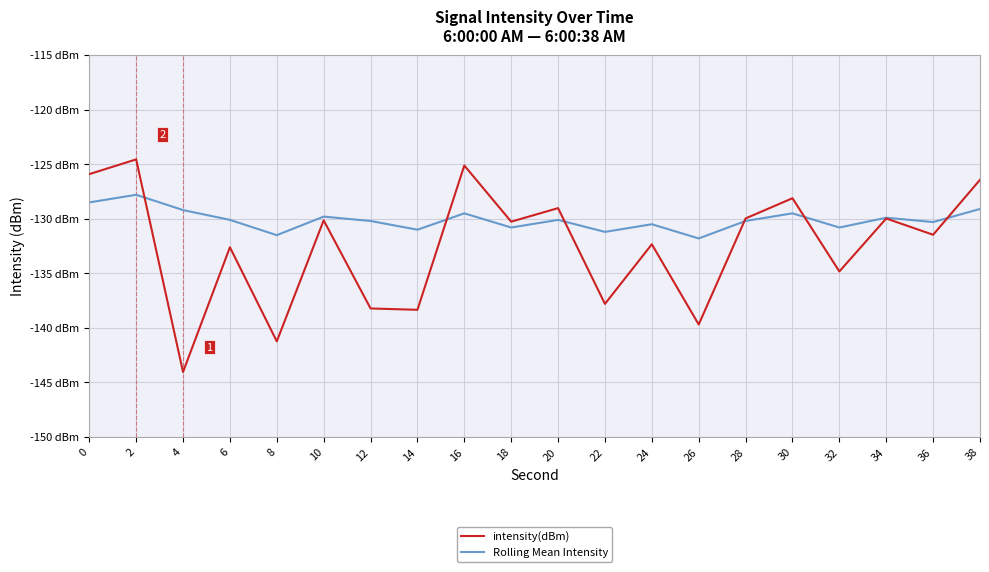

At which category does the chart reach its minimum across all series?

4